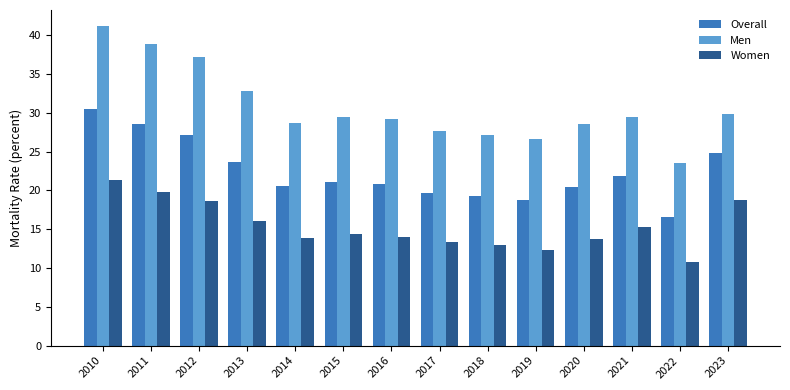

What is the sum of all Overall values?

313.9